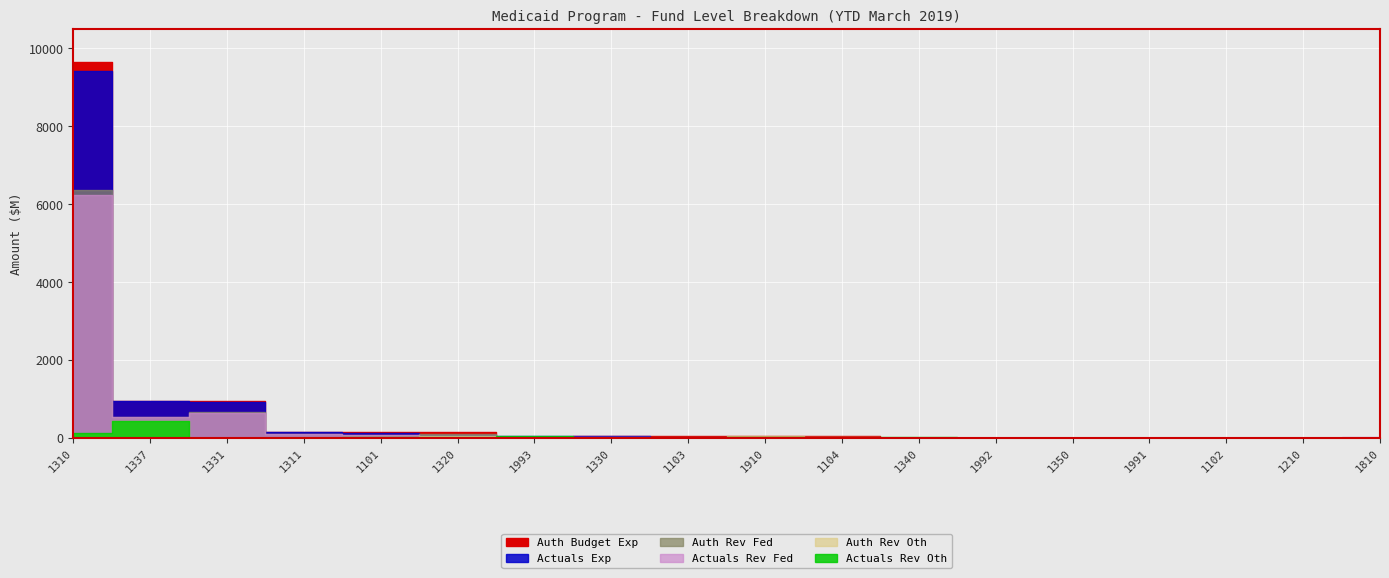

What is the value of the Actuals Rev Oth point at the 6th from the left?

37.1